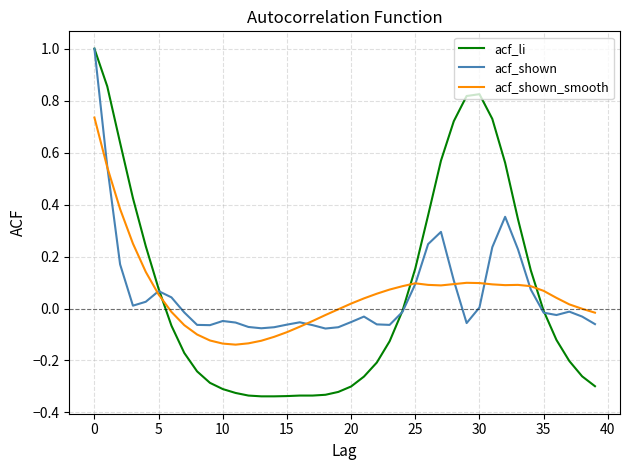

What is the maximum value shown in the chart?

1.0